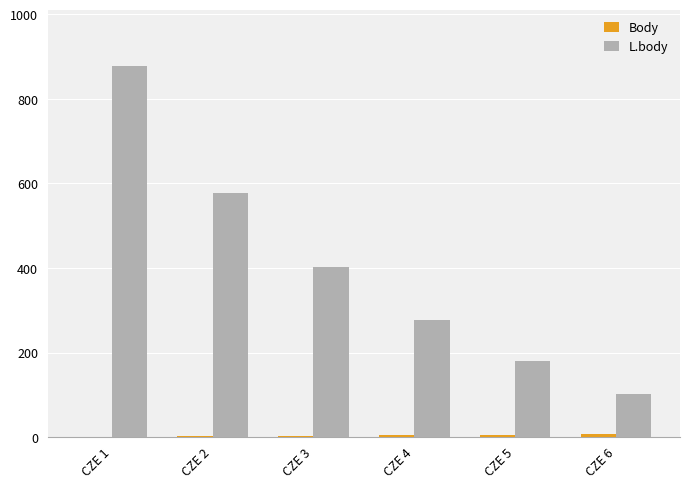

How many data points does each series have?

6